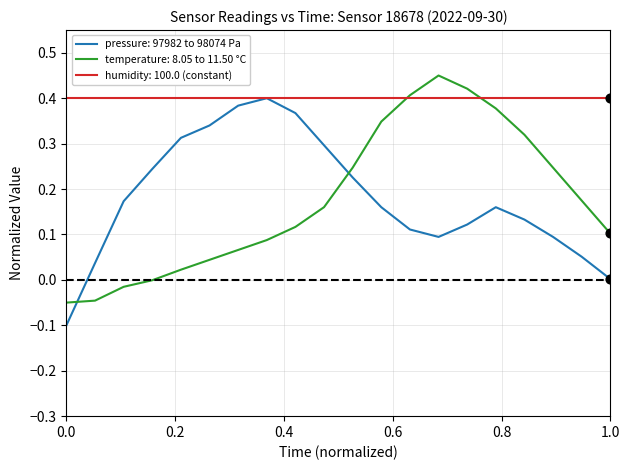

Which series has the largest total across all categories?

humidity: 100.0 (constant)